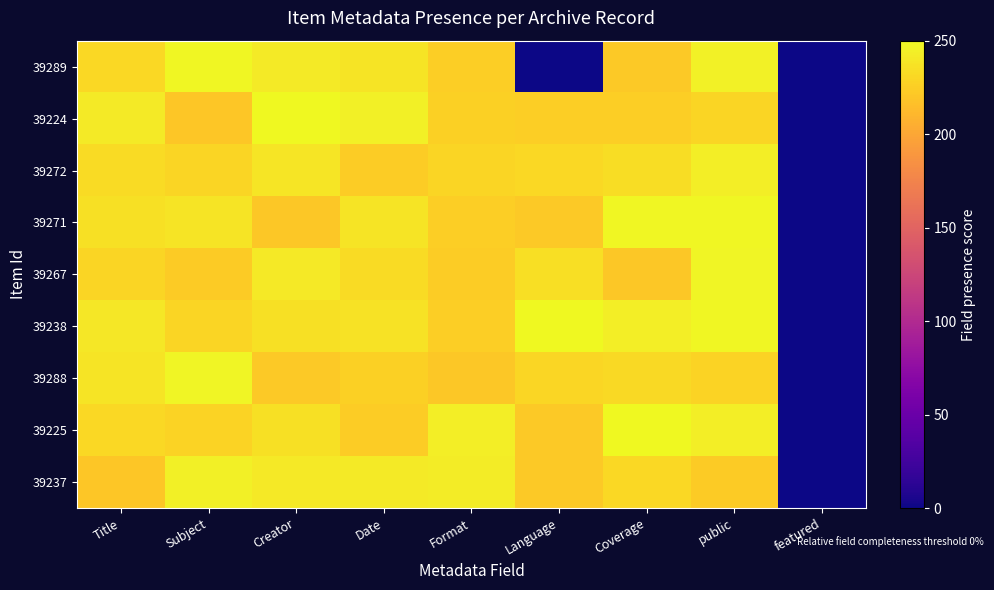

Rank the series at Title from highest to lowest value.

39224, 39238, 39288, 39271, 39272, 39289, 39225, 39267, 39237